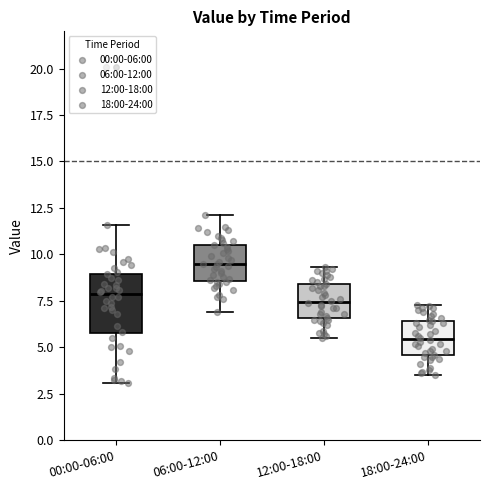

Reading left to right, transcribe this box plot: for each box, give where its median line is, the range the box spans, and where its two whiskers end, as read against the y-axis. The values are not printed on the chart, so give them approximately, as read against the axis.

00:00-06:00: median 8.0, box 5.5 to 9.0, whiskers 3.0 to 11.5
06:00-12:00: median 9.5, box 8.5 to 10.5, whiskers 7.0 to 12.0
12:00-18:00: median 7.5, box 6.5 to 8.5, whiskers 5.5 to 9.5
18:00-24:00: median 5.5, box 4.5 to 6.5, whiskers 3.5 to 7.5